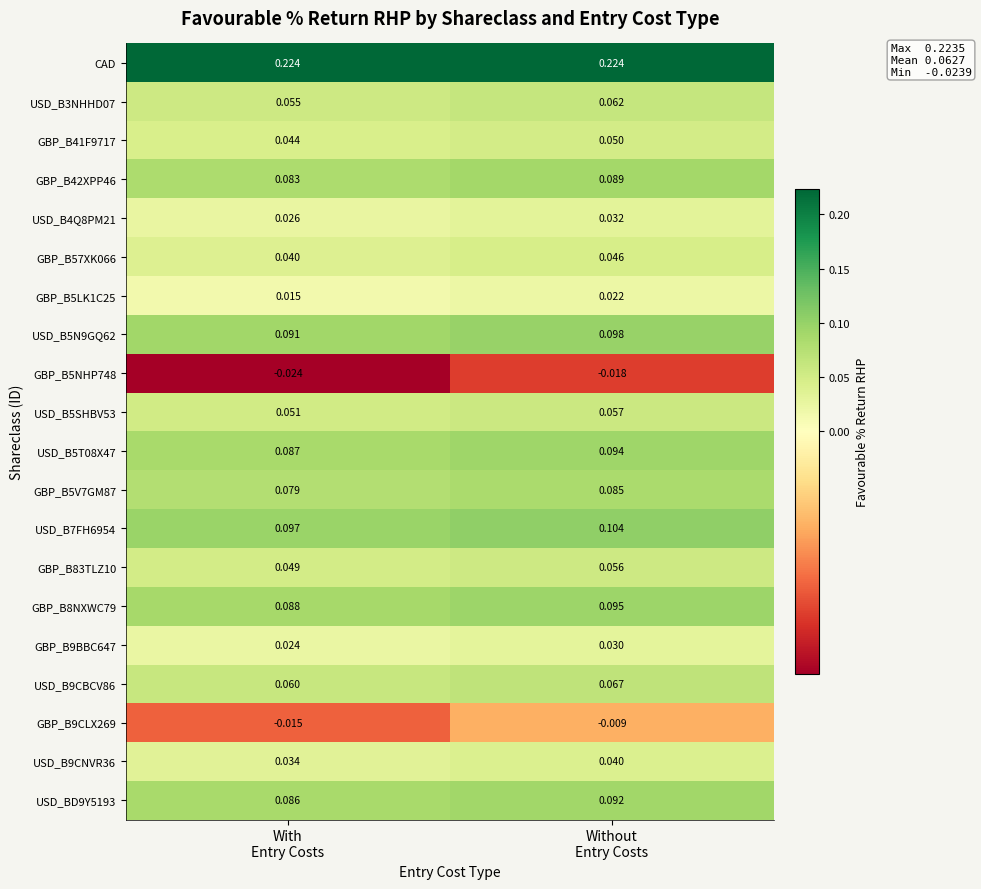

Which series has the largest total across all categories?

CAD